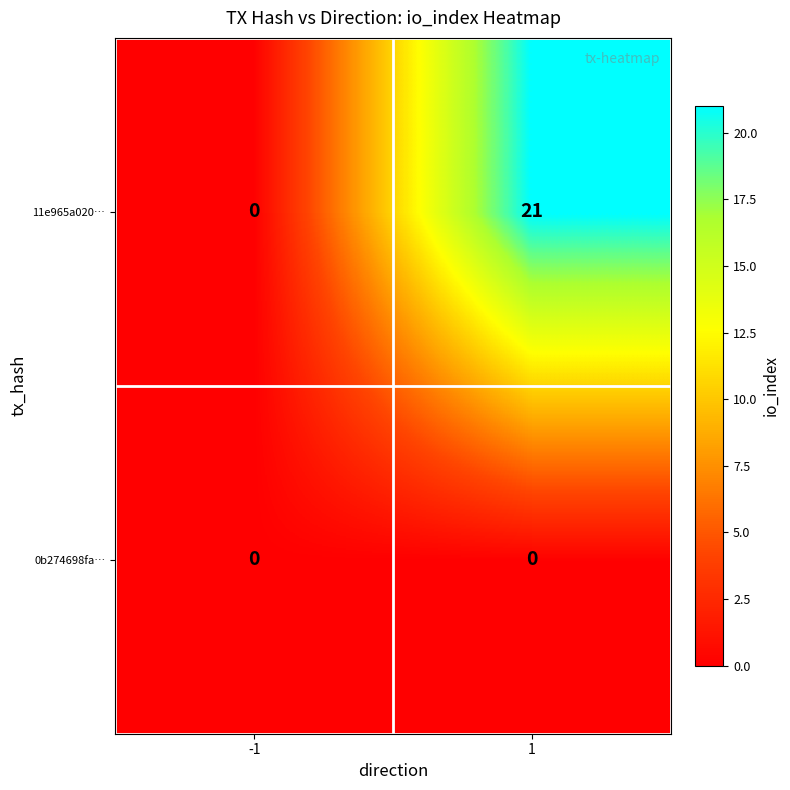

Rank the series by their maximum value, from highest to lowest.

11e965a020…, 0b274698fa…